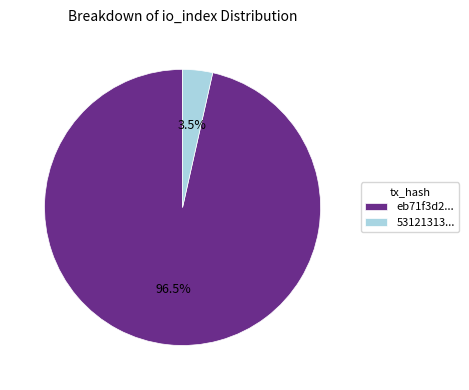

Rank the categories by value from highest to lowest.

eb71f3d2..., 53121313...